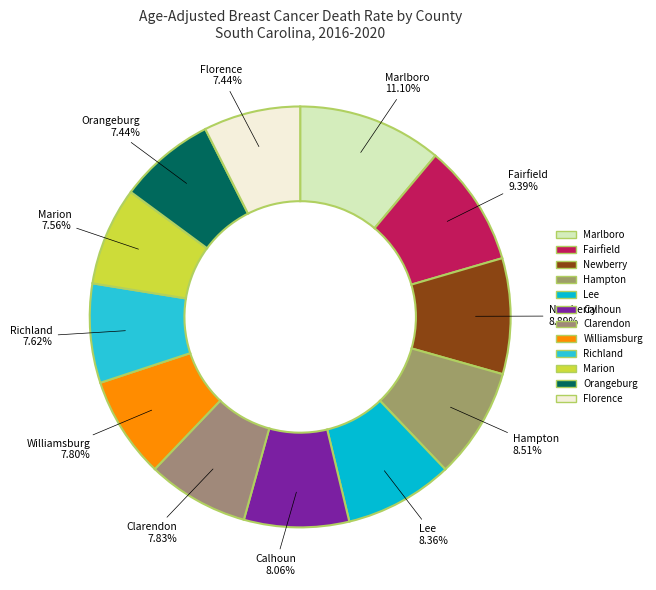

Rank the categories by value from highest to lowest.

Marlboro County, Fairfield County, Newberry County, Hampton County, Lee County, Calhoun County, Clarendon County, Williamsburg County, Richland County, Marion County, Orangeburg County, Florence County